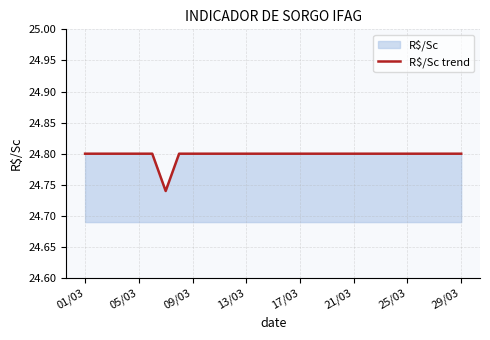

Is it true that the value at 13/03 is 35.8?

False